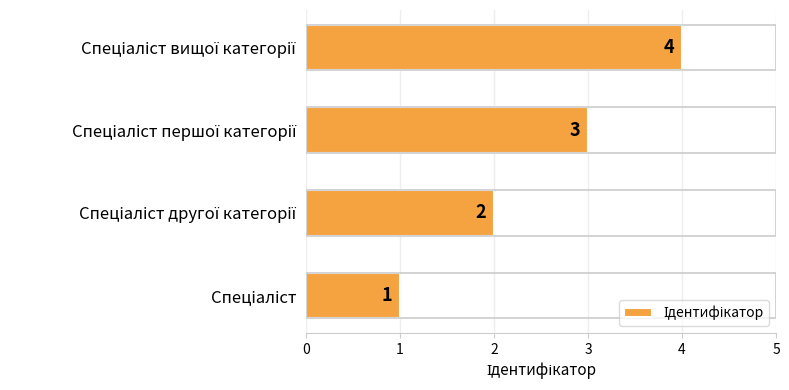

What is the maximum value shown in the chart?

4